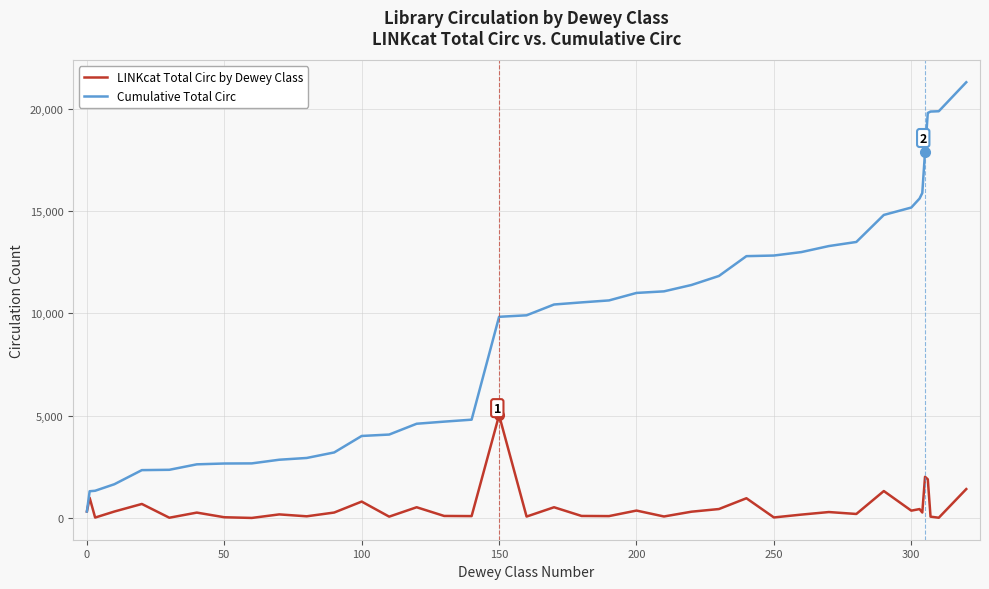

Which series has the largest range (max minus min)?

Cumulative Total Circ